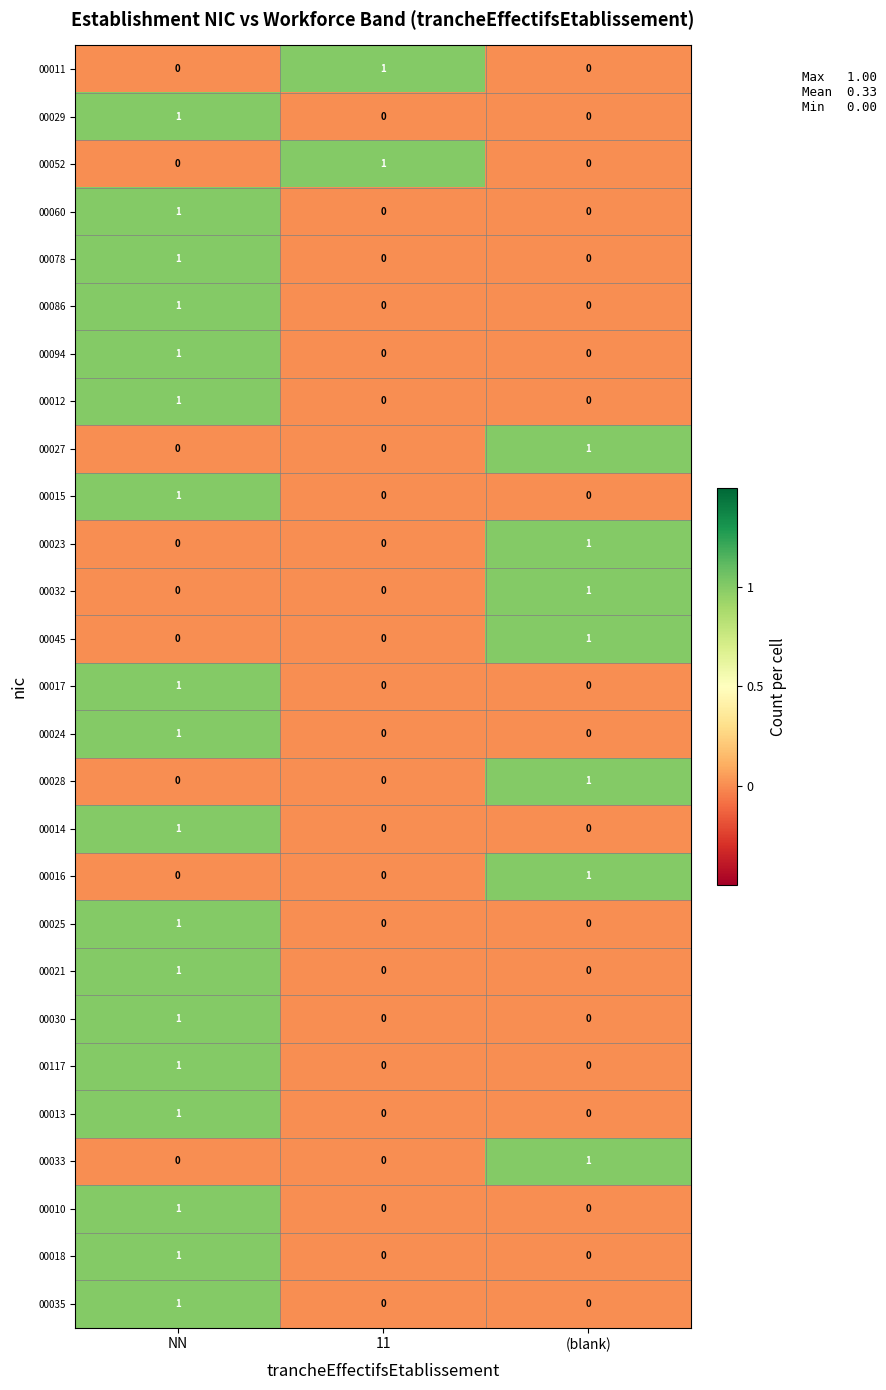

Which category has the highest value in the 00086 series?

NN